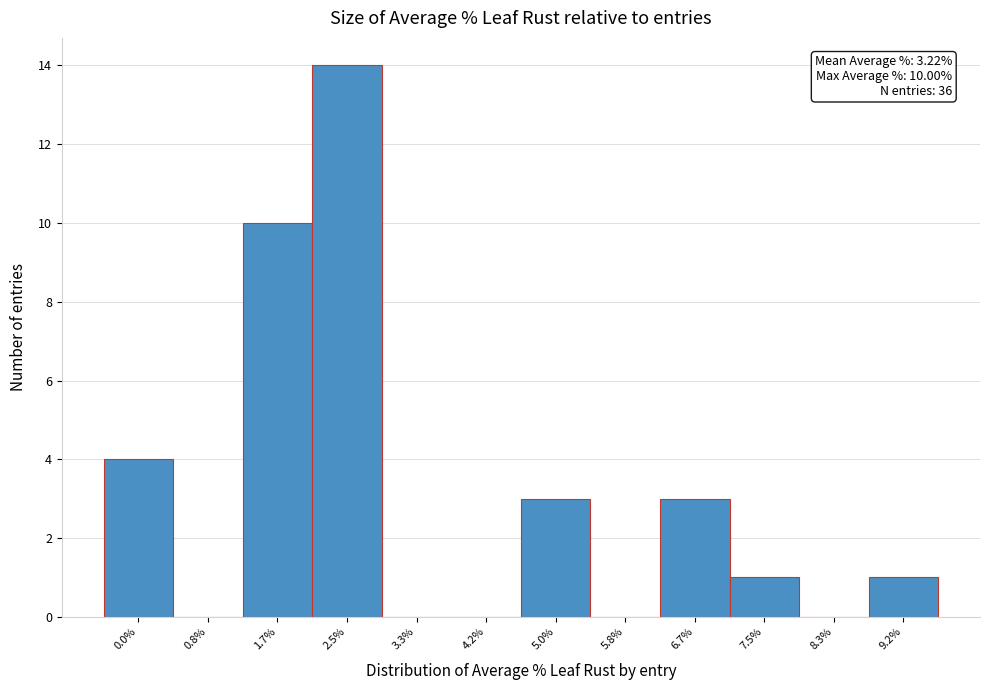

Reading left to right, transcribe all the data shown in this chart.

0.0%=4	0.8%=0	1.7%=10	2.5%=14	3.3%=0	4.2%=0	5.0%=3	5.8%=0	6.7%=3	7.5%=1	8.3%=0	9.2%=1